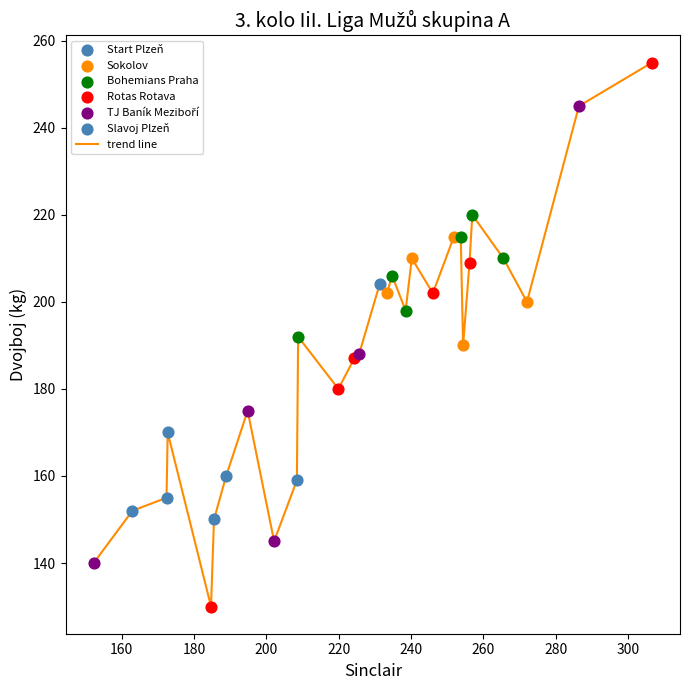

What is the difference between the maximum and minimum values?

125